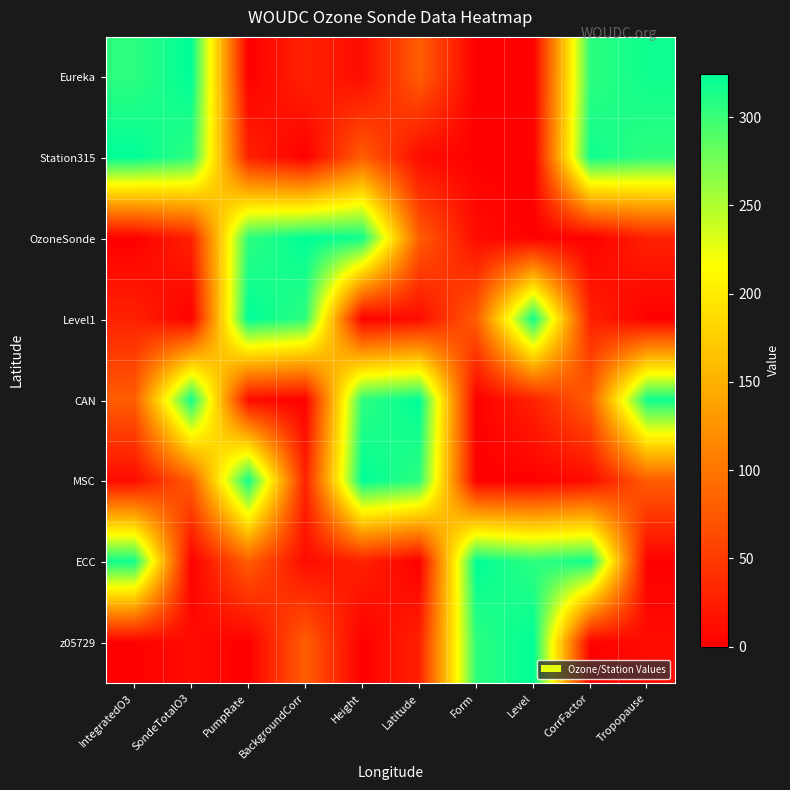

At which category is the sum across all series the highest?

IntegratedO3